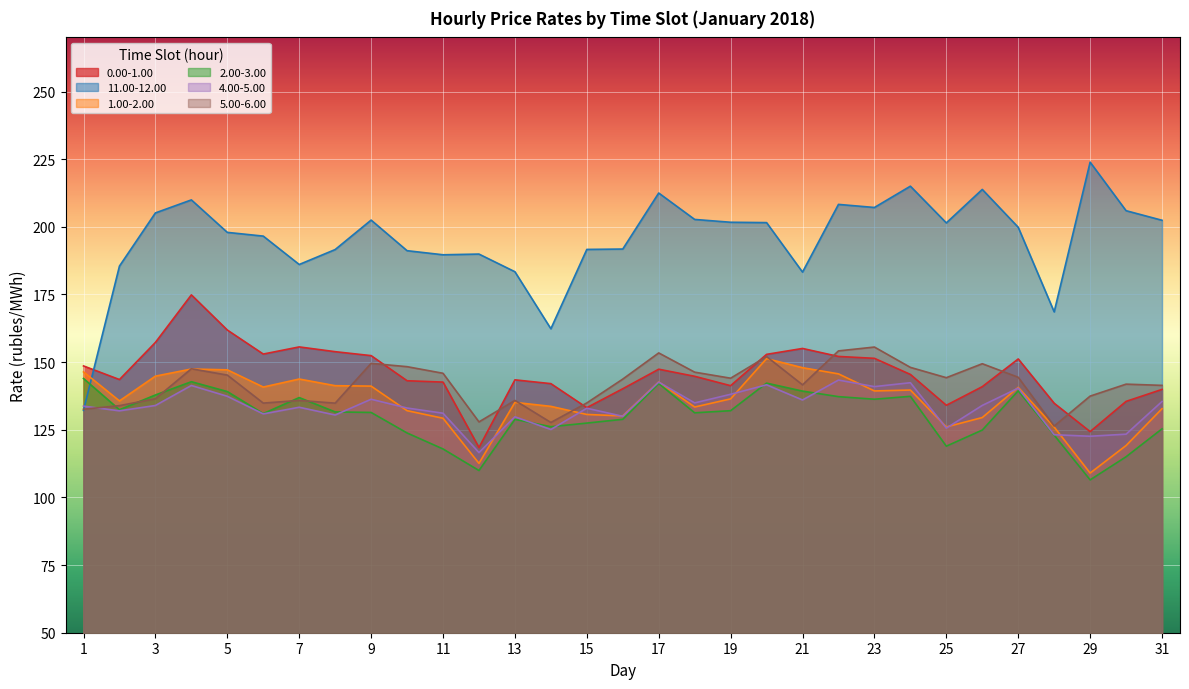

Does the chart display data point markers on the line(s)?

No